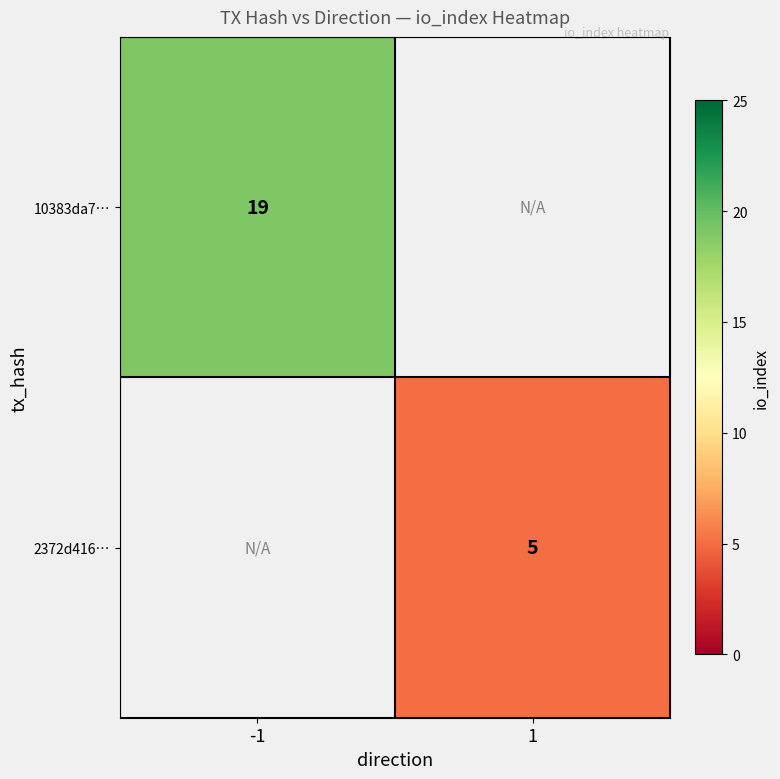

Is it true that 2372d416… equals 5 at 1?

True